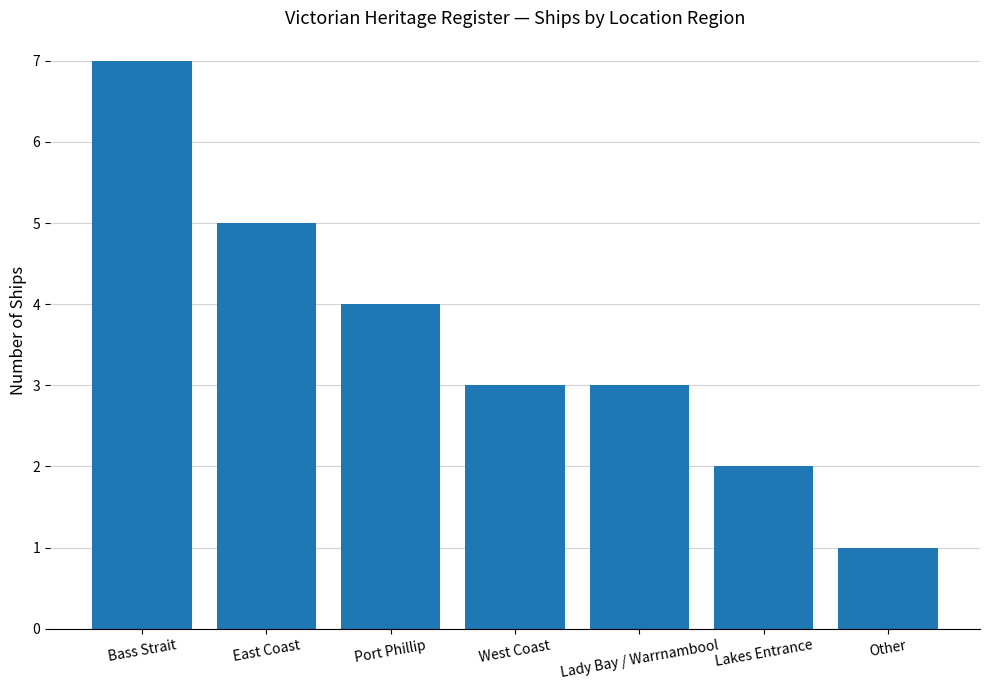

Which label corresponds to the largest value in the chart?

Bass Strait